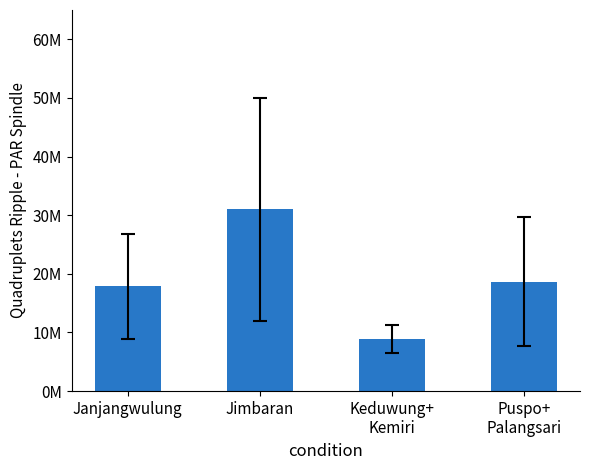

What is the difference between the second highest and second lowest values?

796875